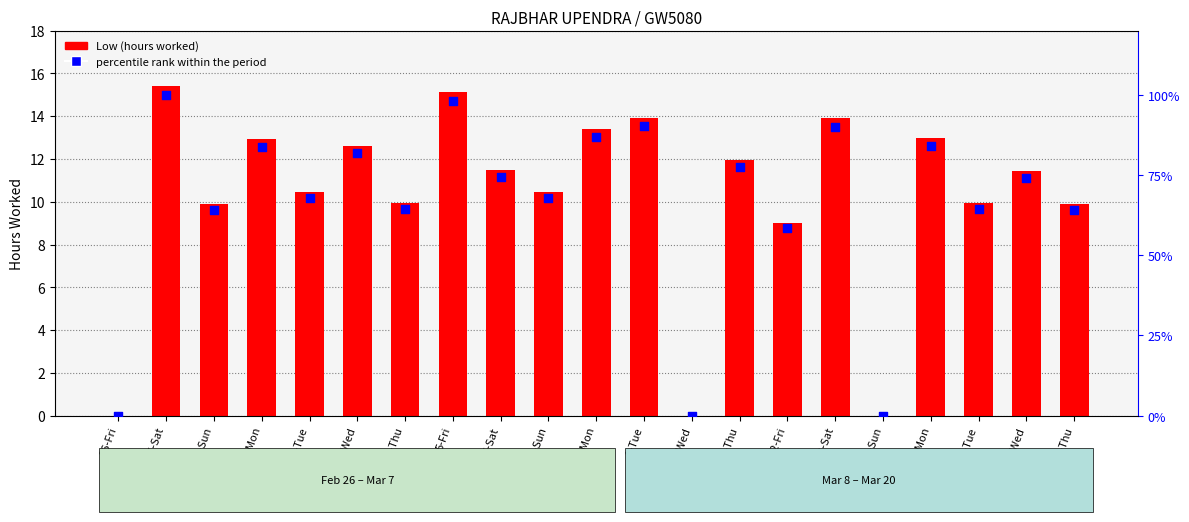

Which series has the widest spread of Y values?

percentile rank within the period